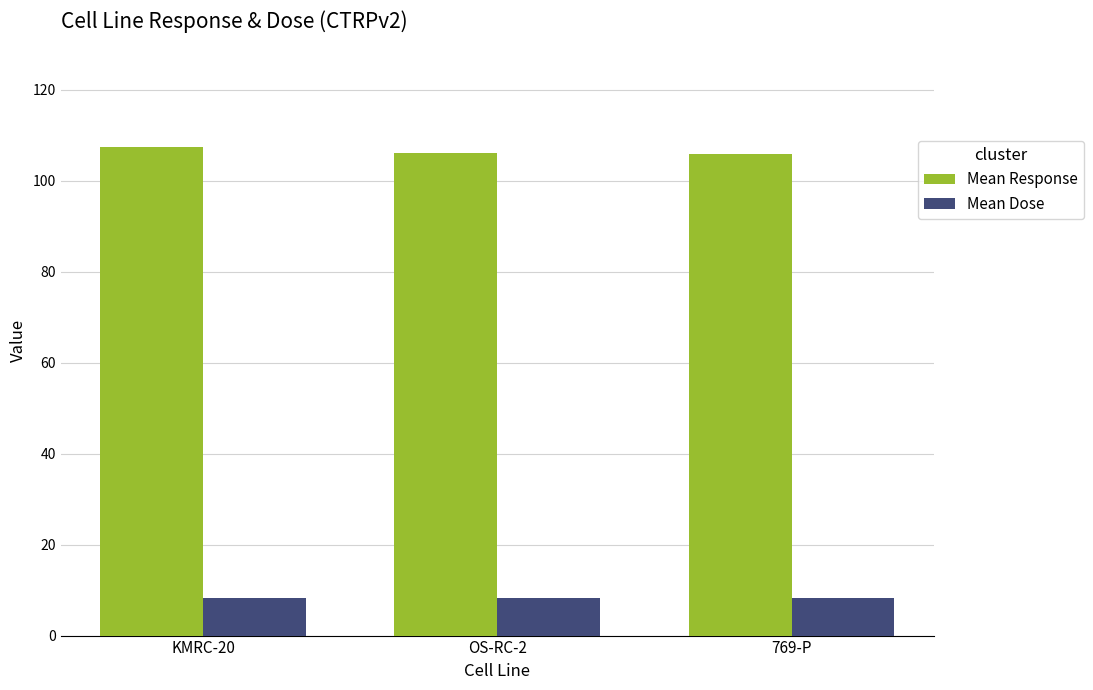

Rank the series by their maximum value, from lowest to highest.

Mean Dose, Mean Response